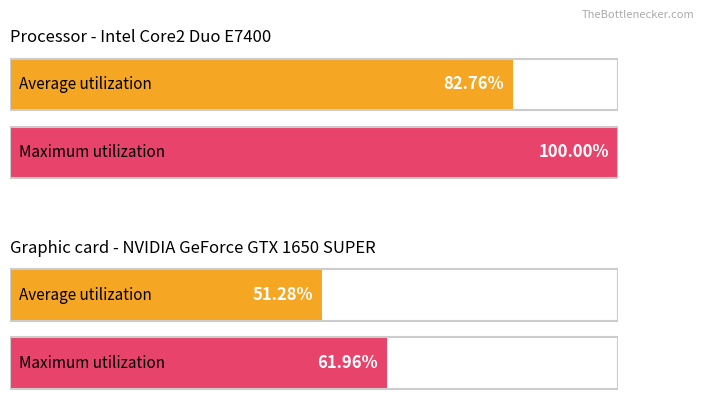

Reading left to right, transcribe all the data shown in this chart.

Average utilization: 82.8	51.3
Maximum utilization: 100.0	62.0